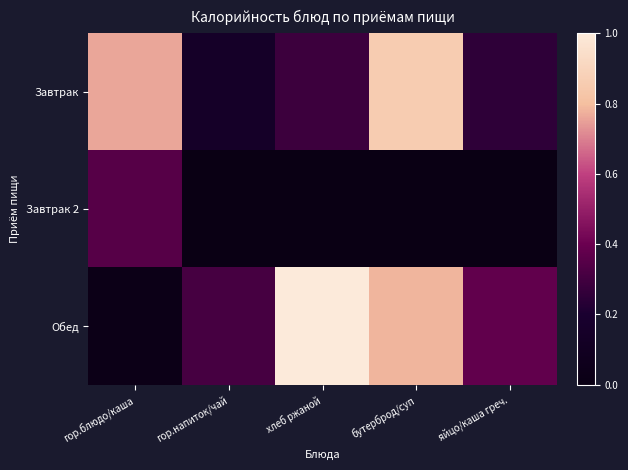

At which category is the sum across all series the highest?

бутерброд/суп